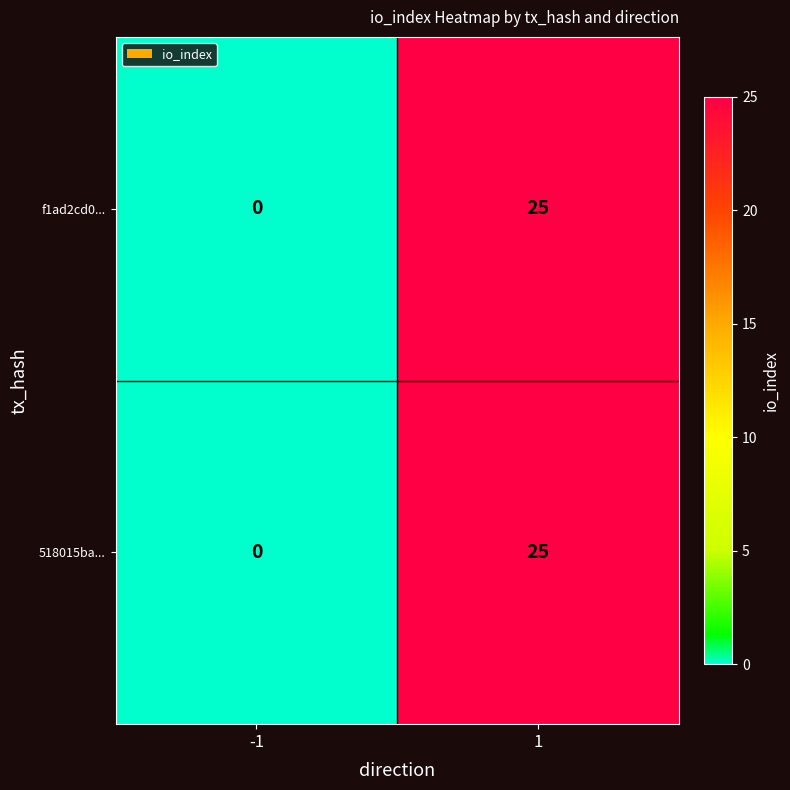

Reading left to right, what are all the values shown in this chart?

f1ad2cd0...: -1=0	1=25
518015ba...: -1=0	1=25